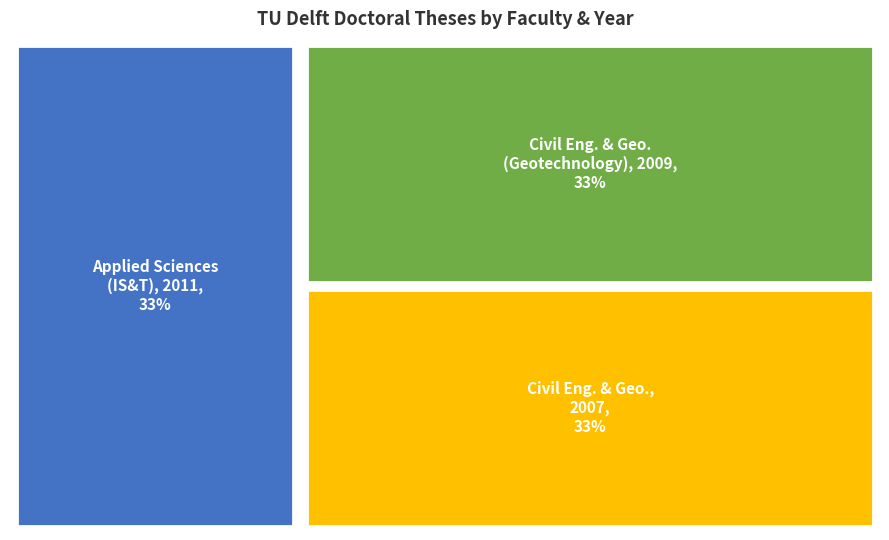

Is there any slice that represents more than half of the pie?

No